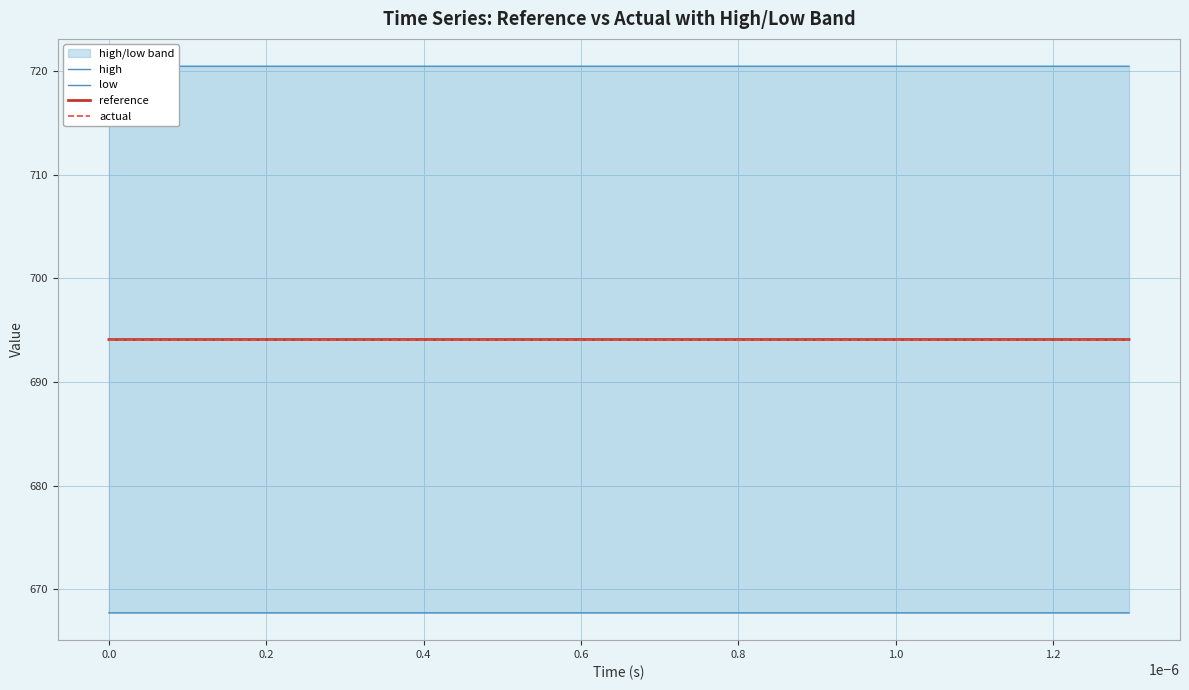

Does the chart display data point markers on the line(s)?

No